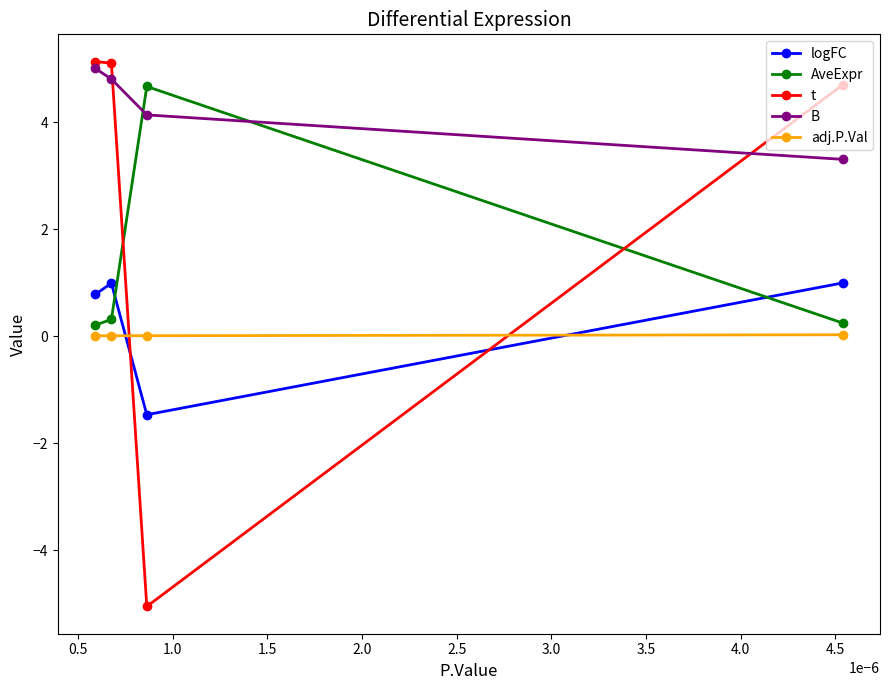

Count the number of categories in the chart.

4